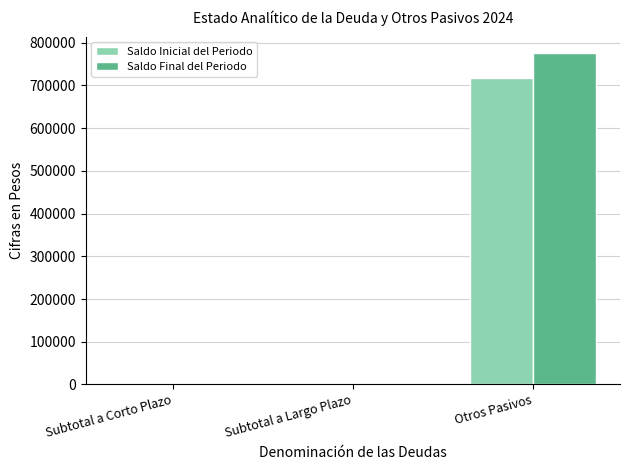

Count the number of categories in the chart.

3